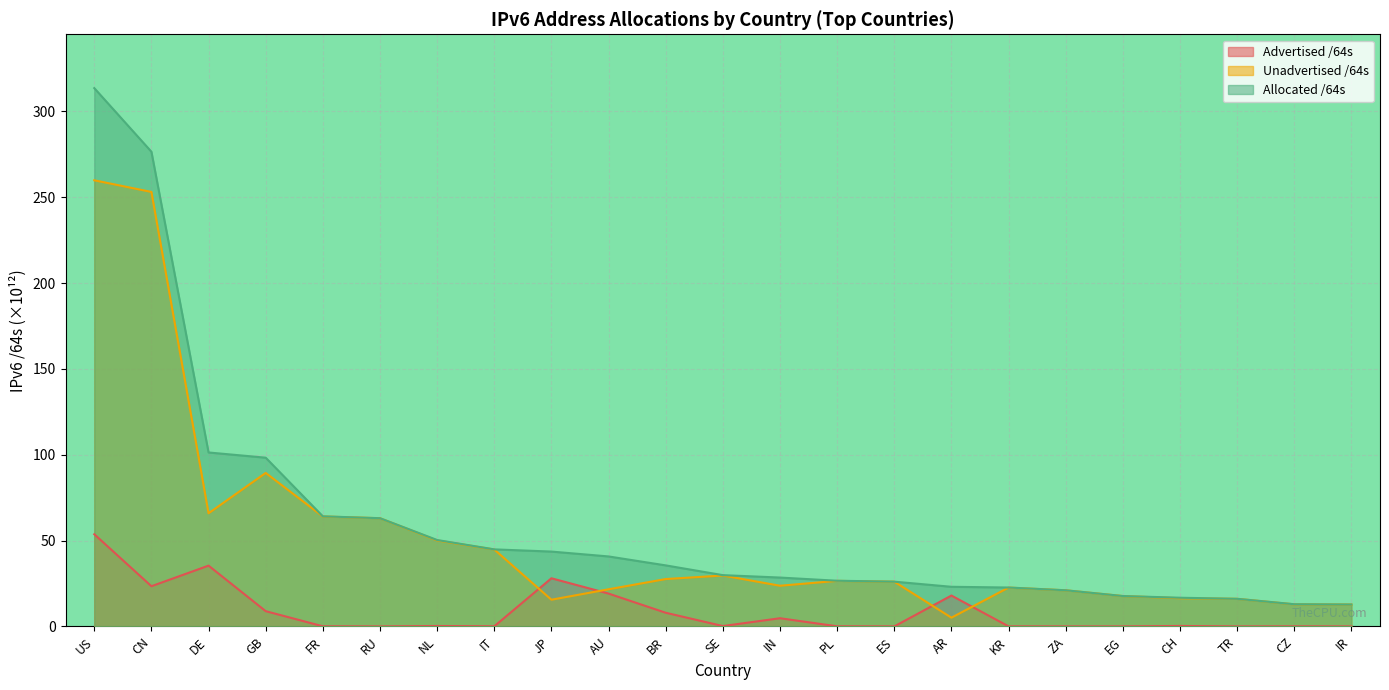

Does the chart display data point markers on the line(s)?

No